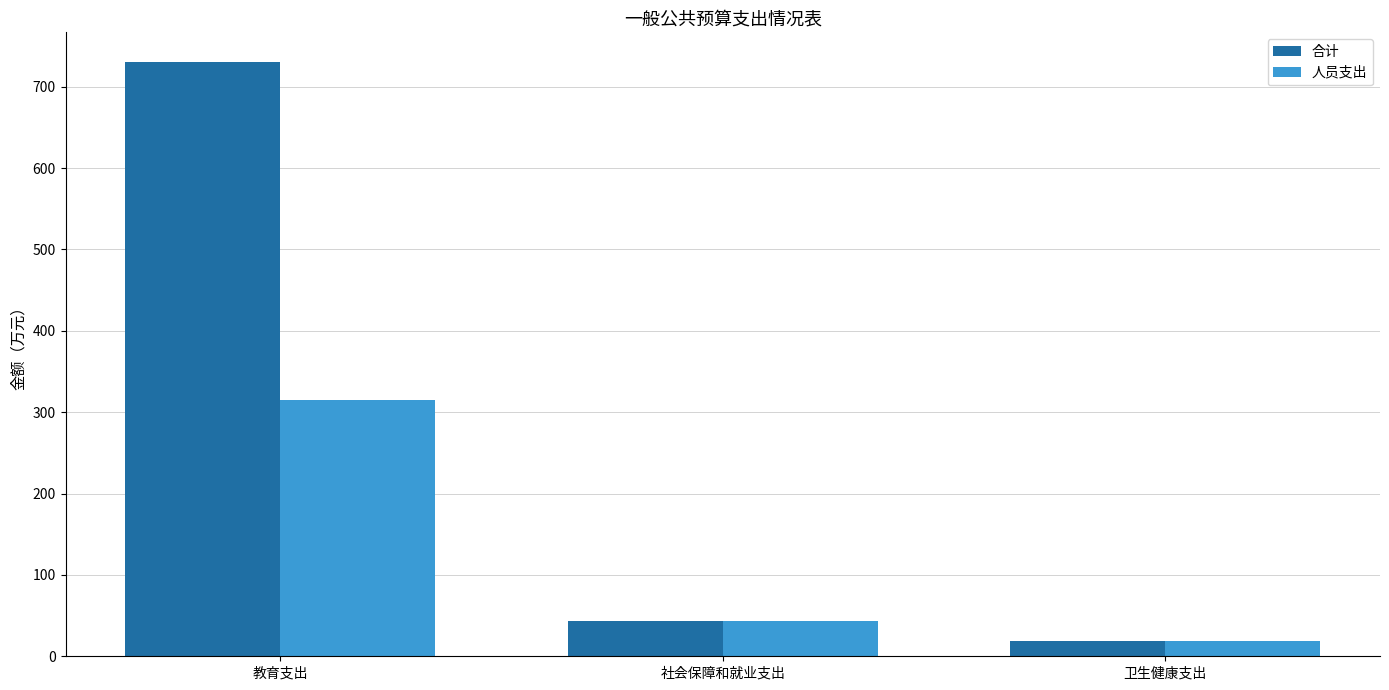

What is the maximum value for 合计?

730.4